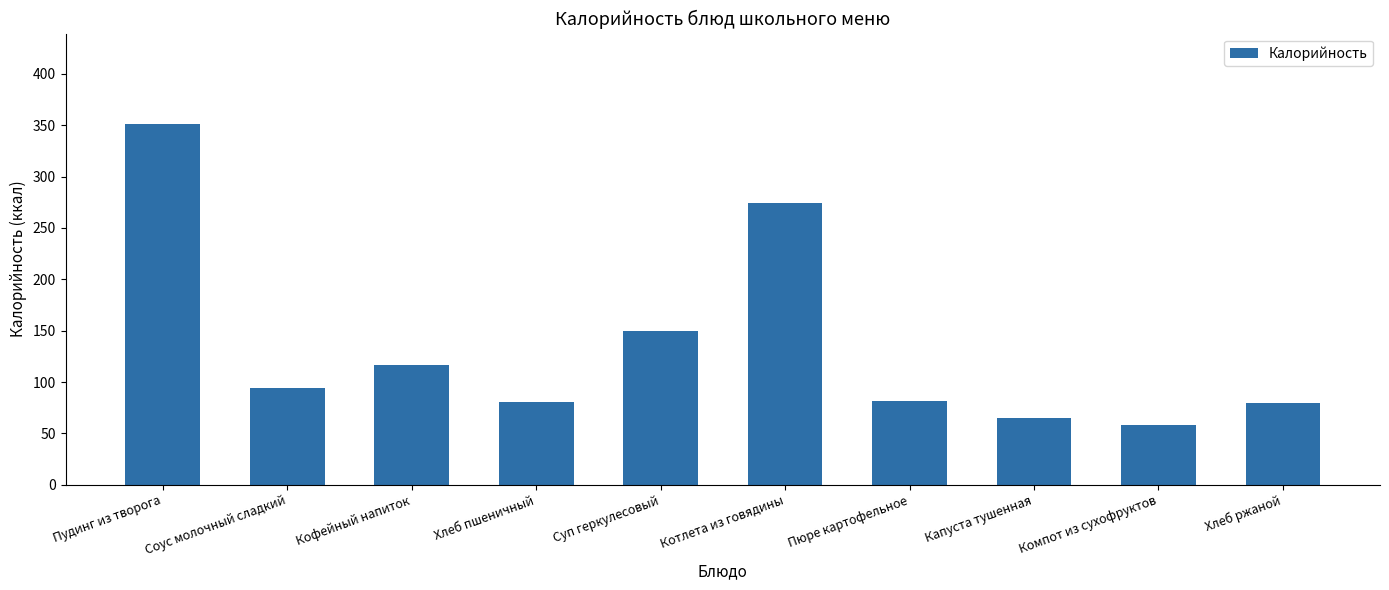

What is the change in value from Компот из сухофруктов to Хлеб ржаной?

+21.1